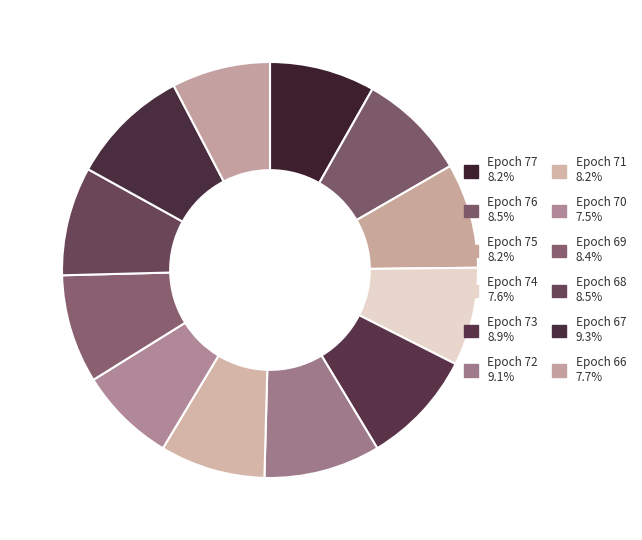

Is Epoch 77 the majority of the pie?

No